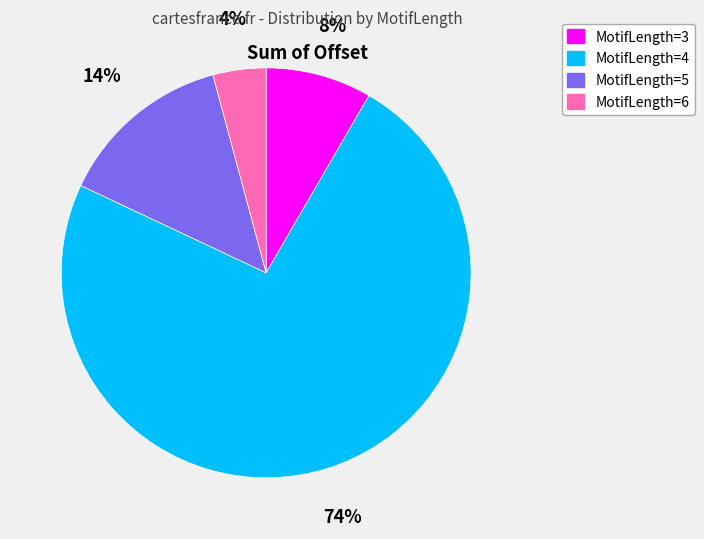

How many slices are in this pie chart?

4